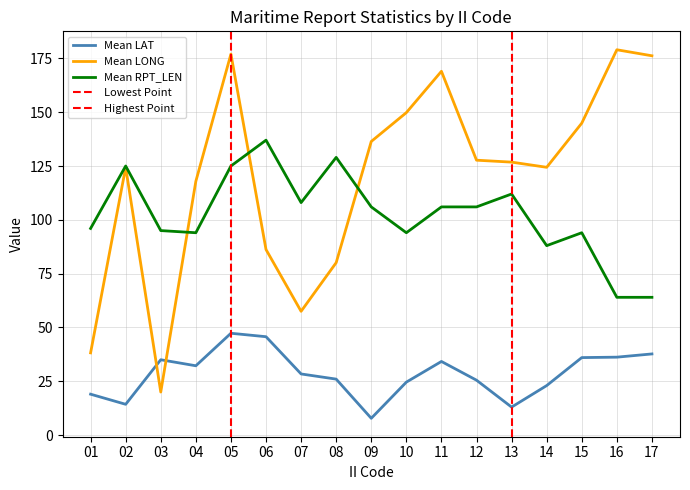

The value of Mean RPT_LEN at 13 is 112.0. True or false?

True